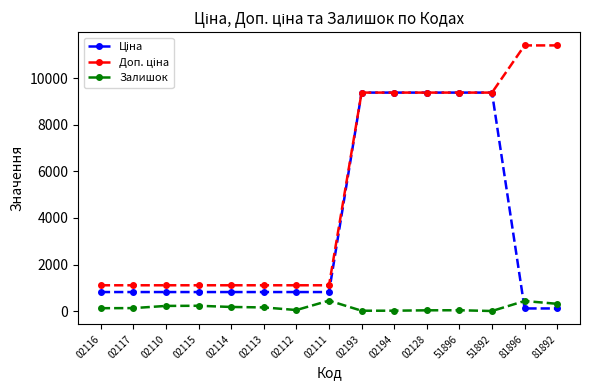

What is the label of the 2nd point from the left?

02117